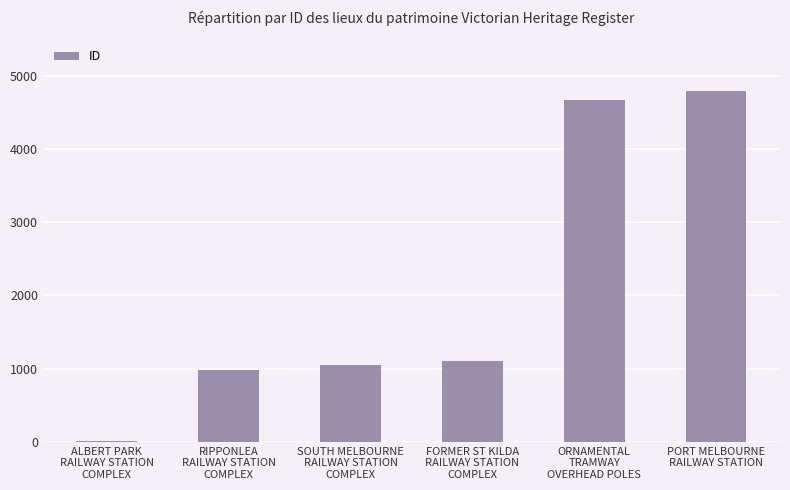

What is the sum of all values?

12598